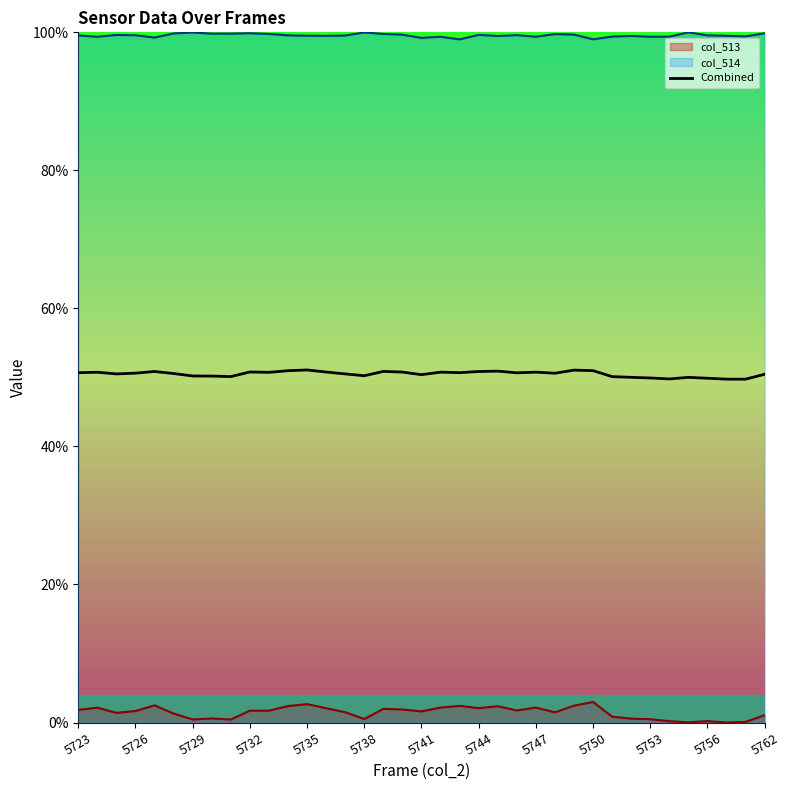

What is the maximum value for col_514?

100.0